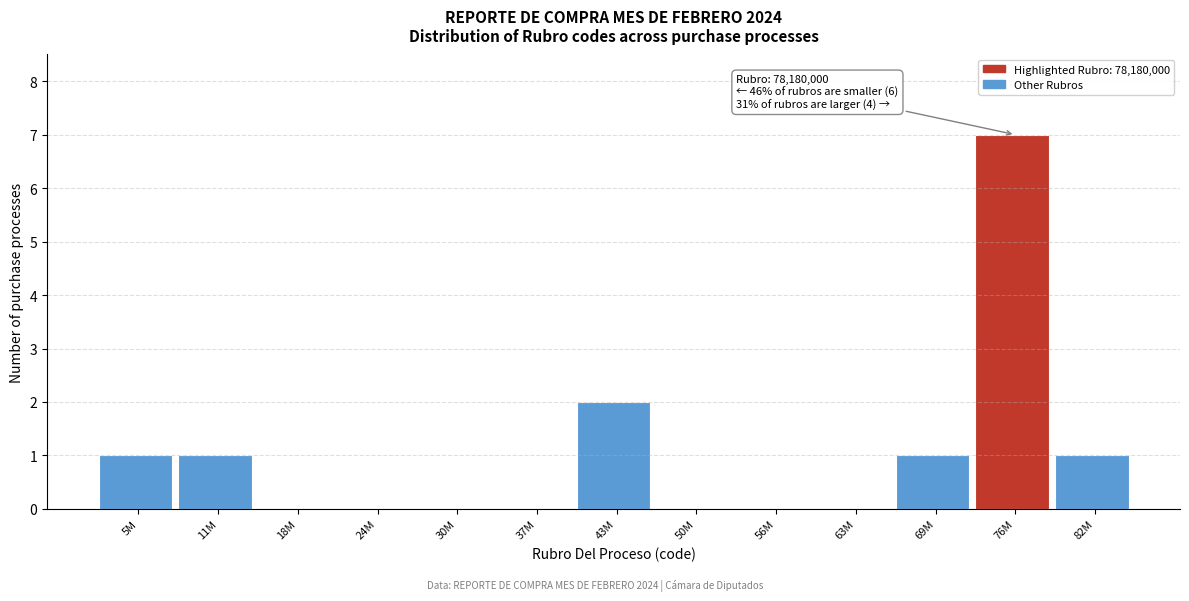

Reading right to left, what are all the values shown in this chart?

82M=1	76M=7	69M=1	63M=0	56M=0	50M=0	43M=2	37M=0	30M=0	24M=0	18M=0	11M=1	5M=1